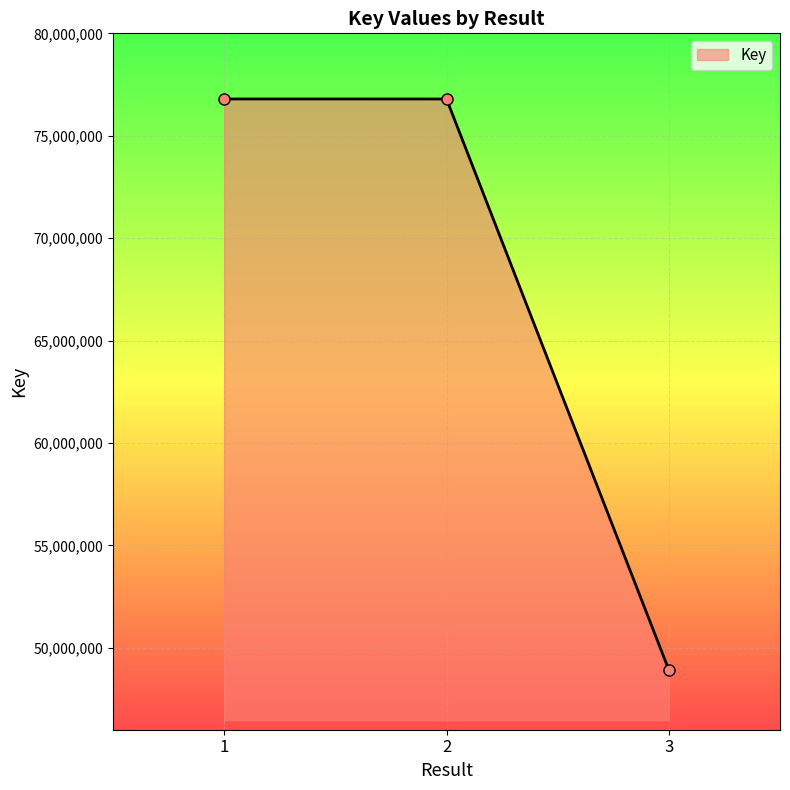

How many lines are shown in the chart?

1